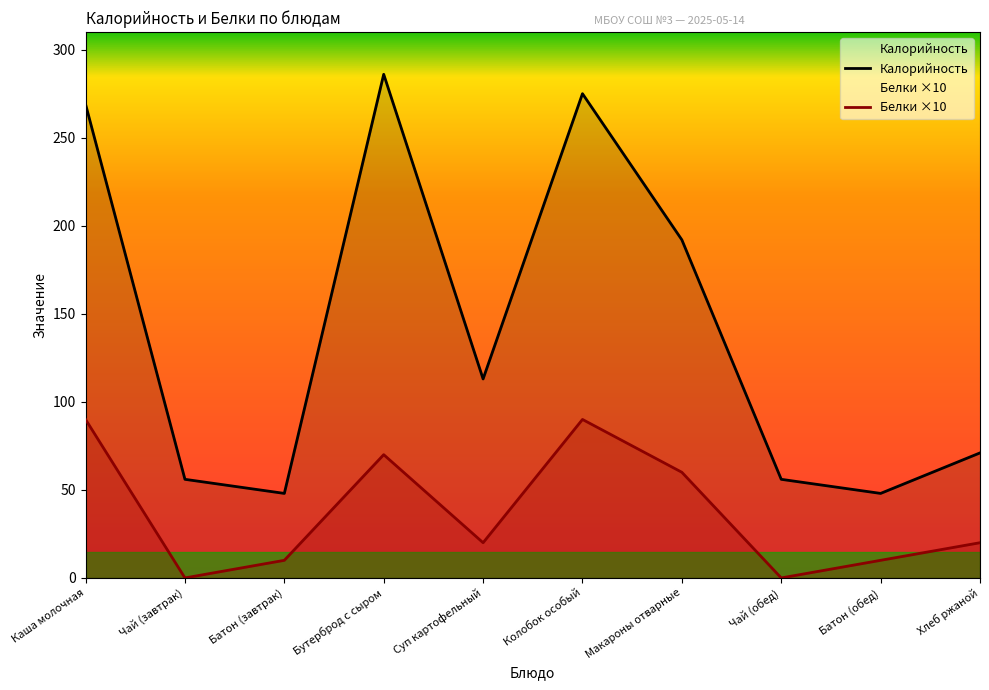

What is the difference between the maximum and minimum values in the Калорийность series?

238